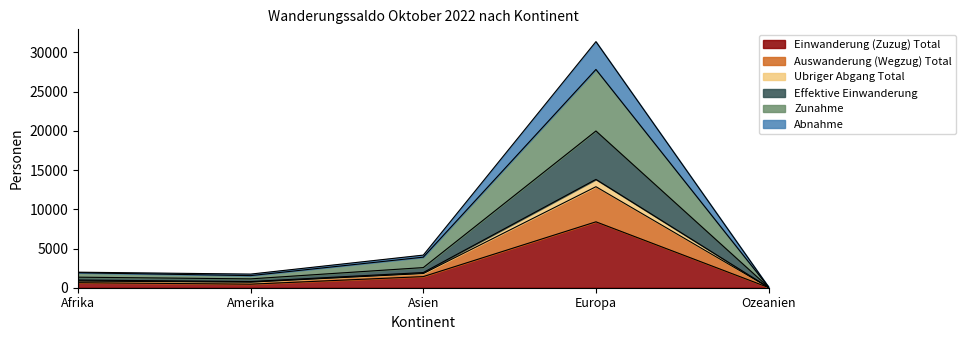

True or false: Zunahme and Ubriger Abgang Total intersect in this chart.

False